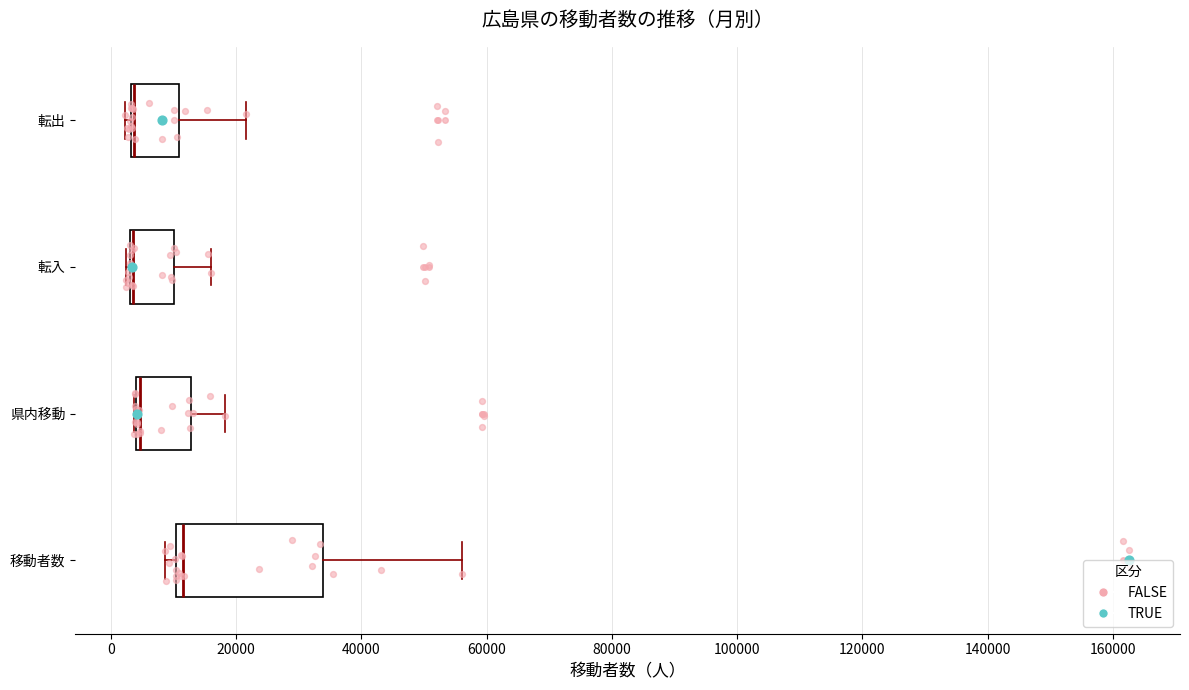

Reading bottom to top, read every box against the x-axis: the position of its median line, the range the box covers, and the ends of its whiskers. The values are not printed on the chart, so give them approximately, as read against the axis.

移動者数: median 12000, box 10000 to 34000, whiskers 8000 to 56000
県内移動: median 4000 (drawn on the box's left edge), box 4000 to 12000, whiskers 4000 to 18000
転入: median 4000 (drawn on the box's left edge), box 4000 to 10000, whiskers 2000 to 16000
転出: median 4000 (drawn on the box's left edge), box 4000 to 10000, whiskers 2000 to 22000